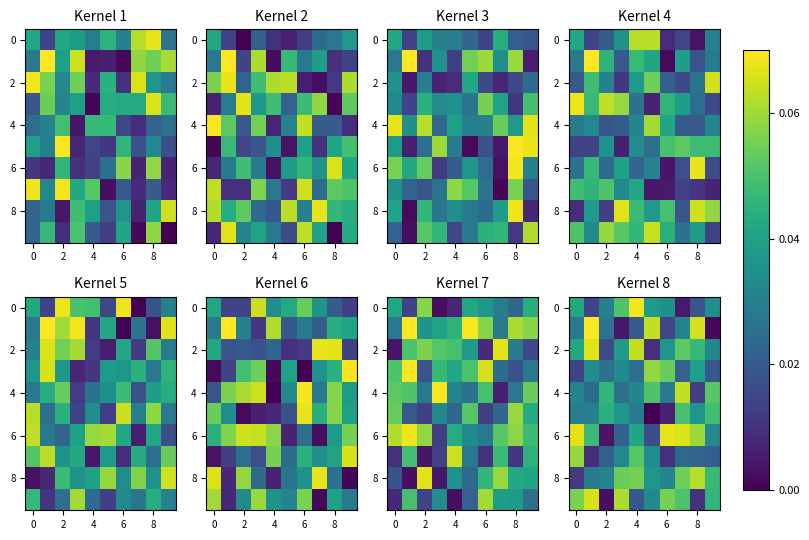

The 8 series shows 0.1 at 8. True or false?

False